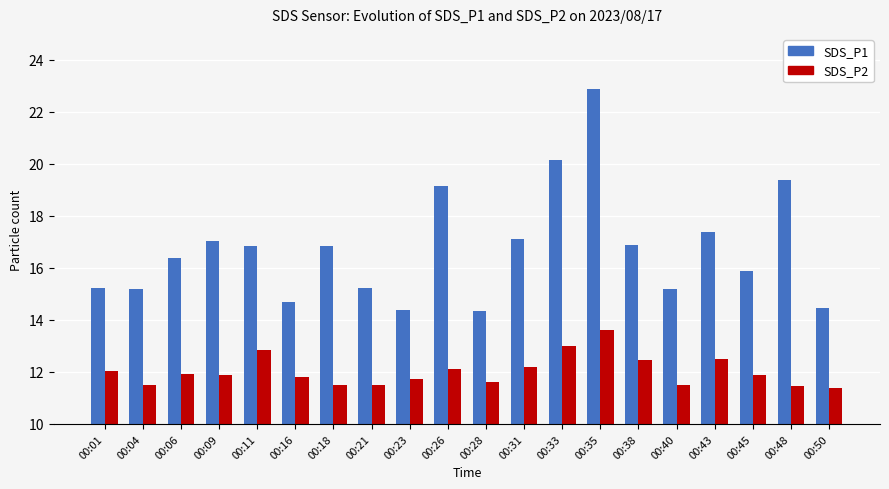

The SDS_P1 series shows 21.4 at 00:28. True or false?

False